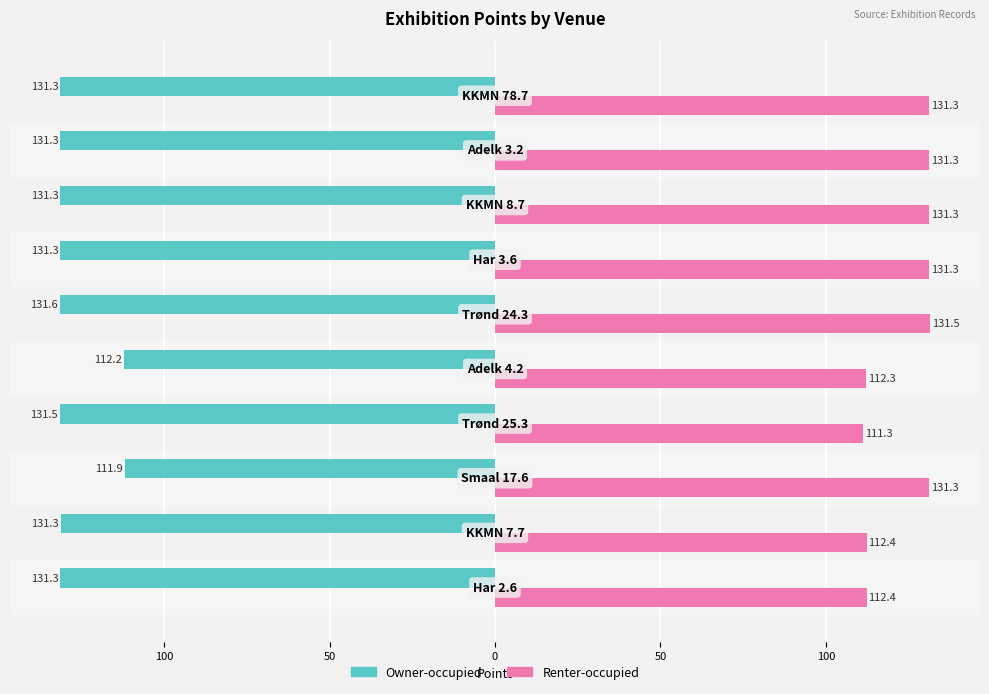

What are all the series names shown in the legend?

Owner-occupied, Renter-occupied